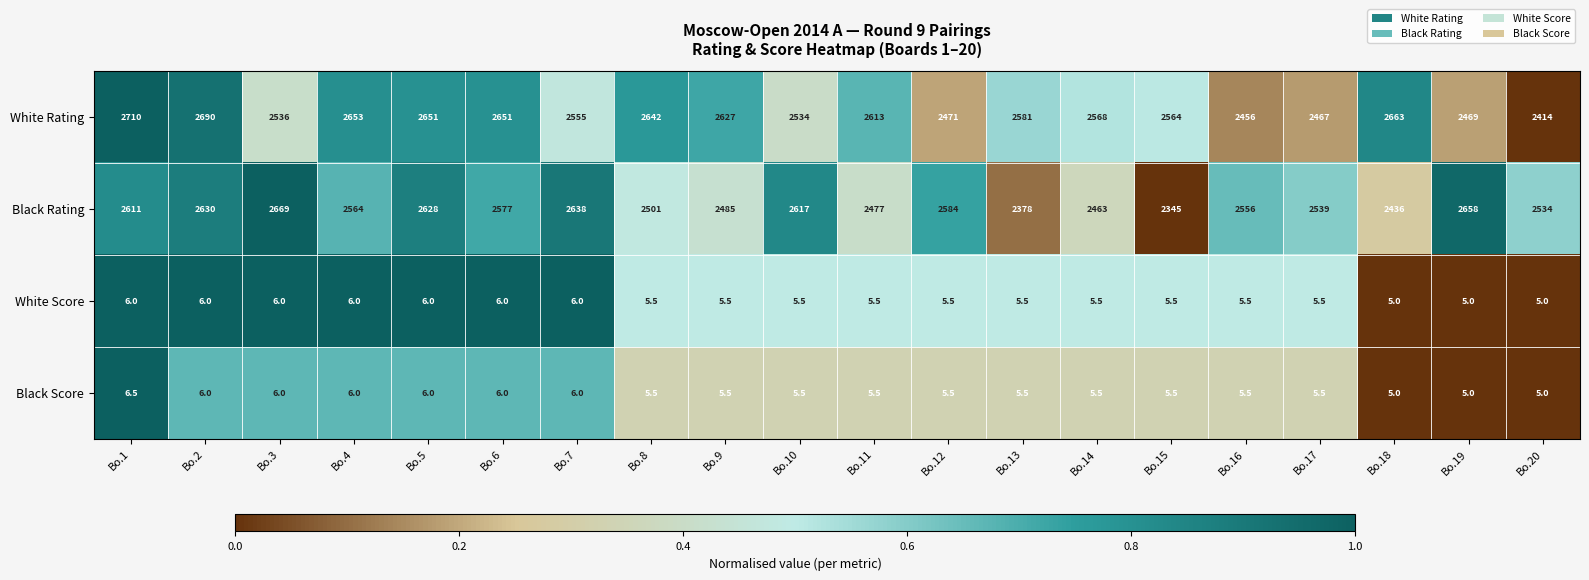

What is the difference between the Black Rating values at Bo.18 and Bo.11?

41.0